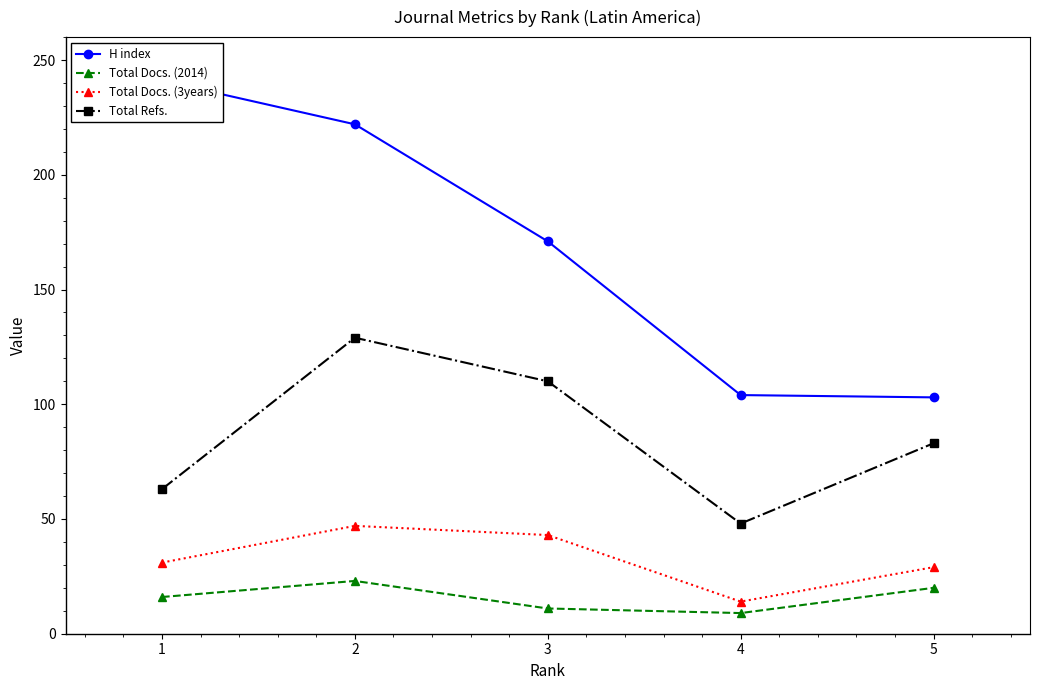

What is the approximate value of Total Refs. at 2, to the nearest 5?

130